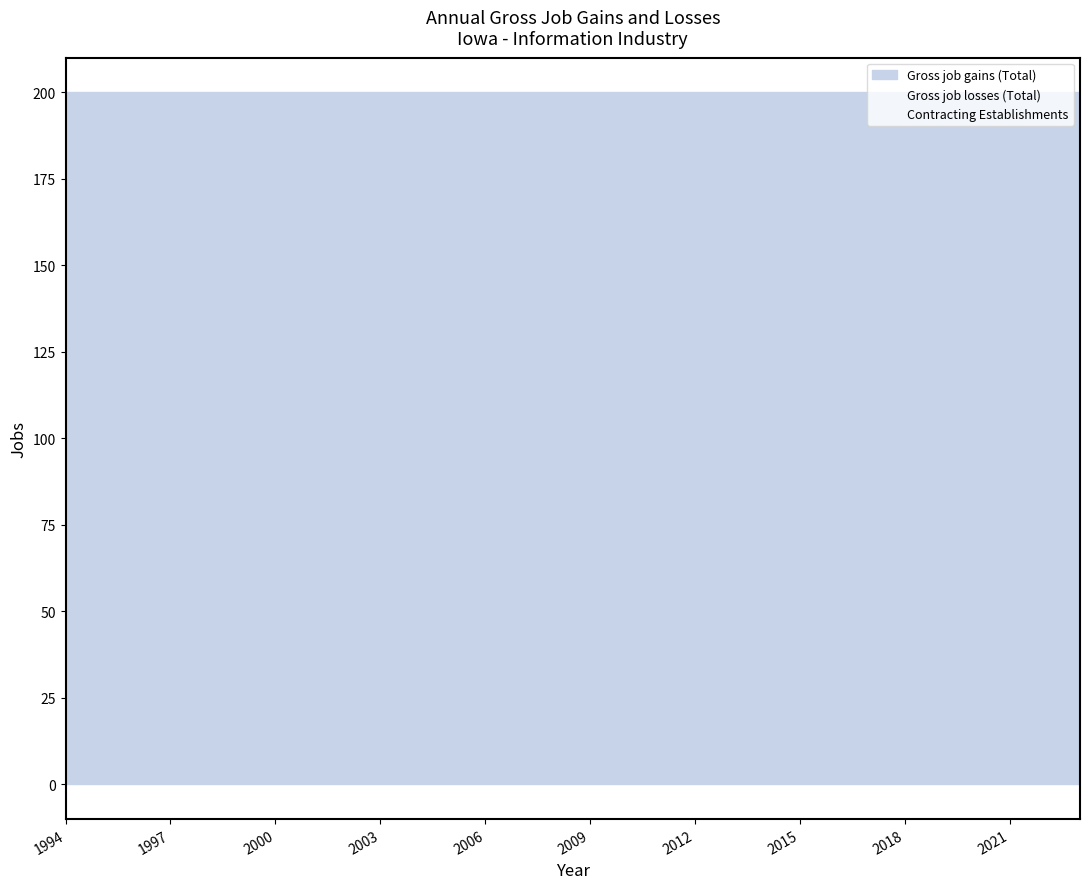

At 2020, list the series in order from largest to smallest.

Gross job gains (Total), Gross job losses (Total), Contracting Establishments